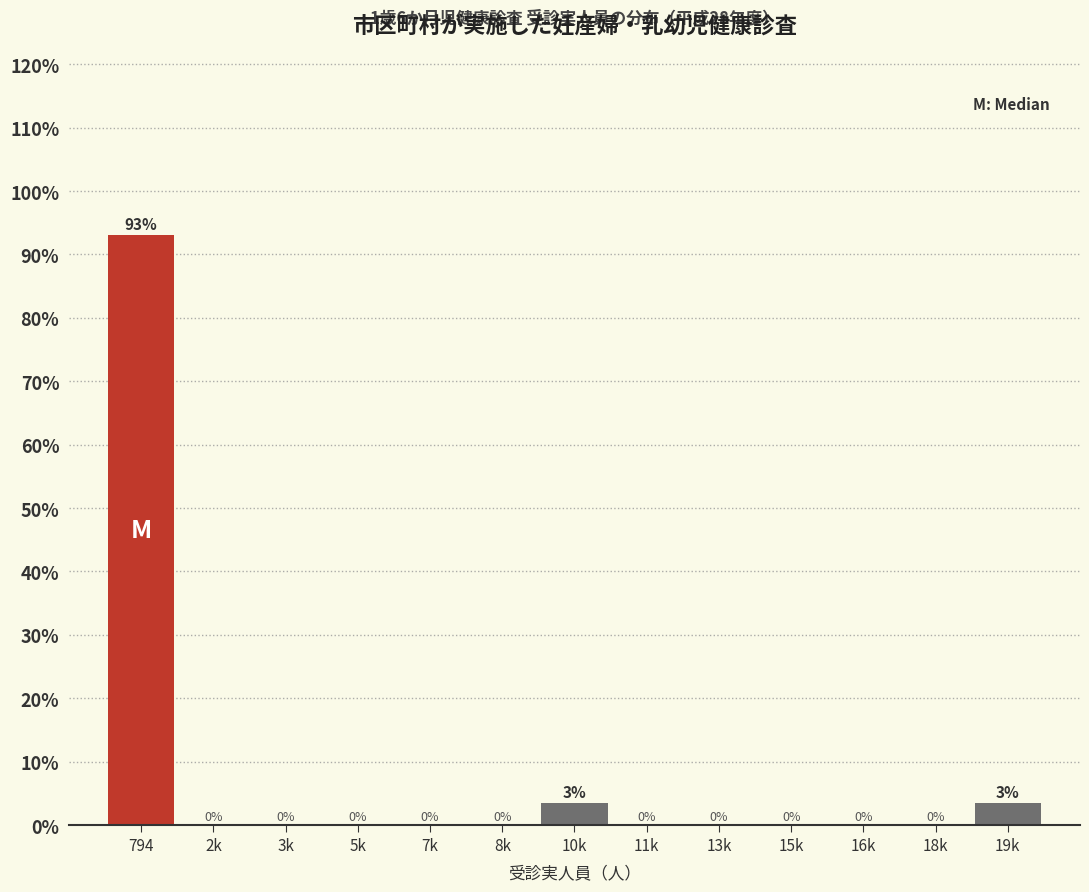

Which has a higher value, 794 or 19k?

794